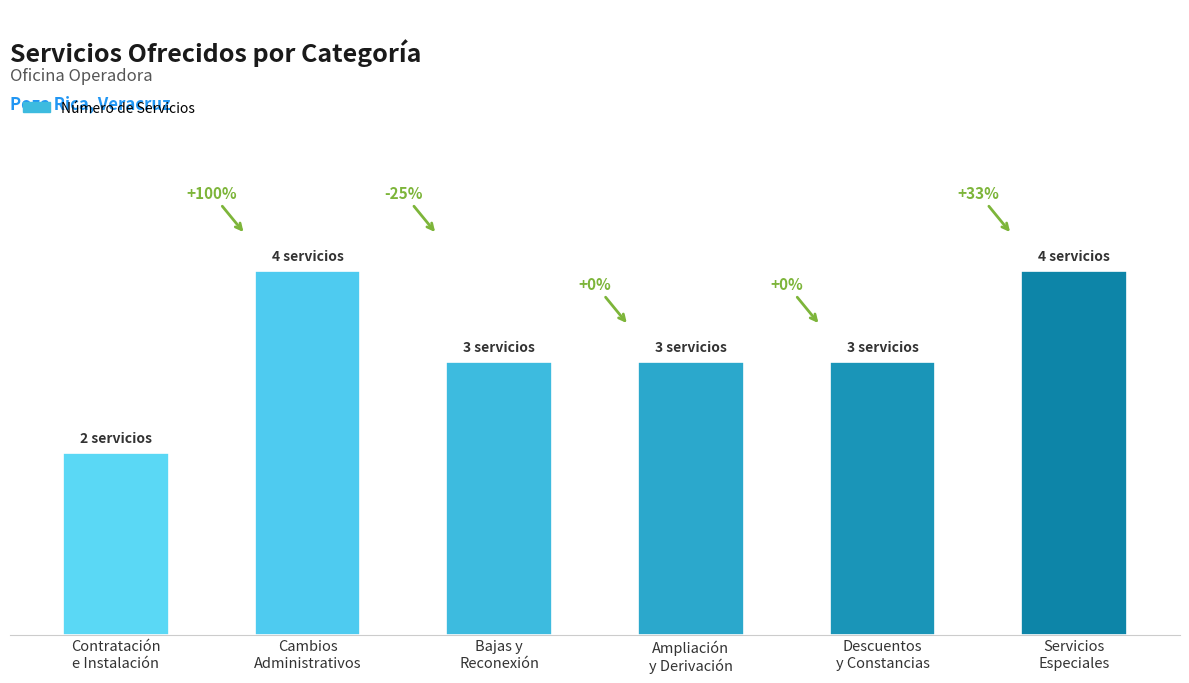

What is the difference between the values at Contratación
e Instalación and Bajas y
Reconexión?

1